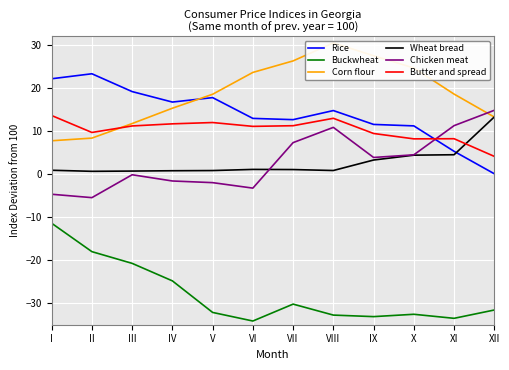

Which category has the lowest value in the Rice series?

XII